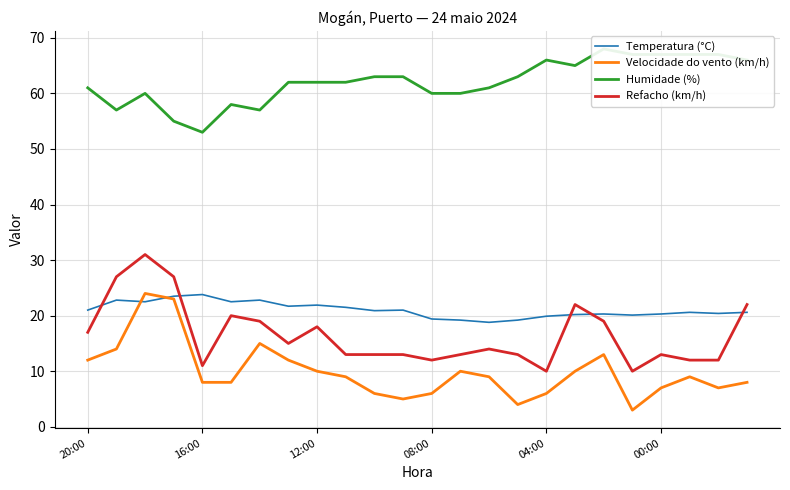

Does the chart have visible grid lines?

Yes